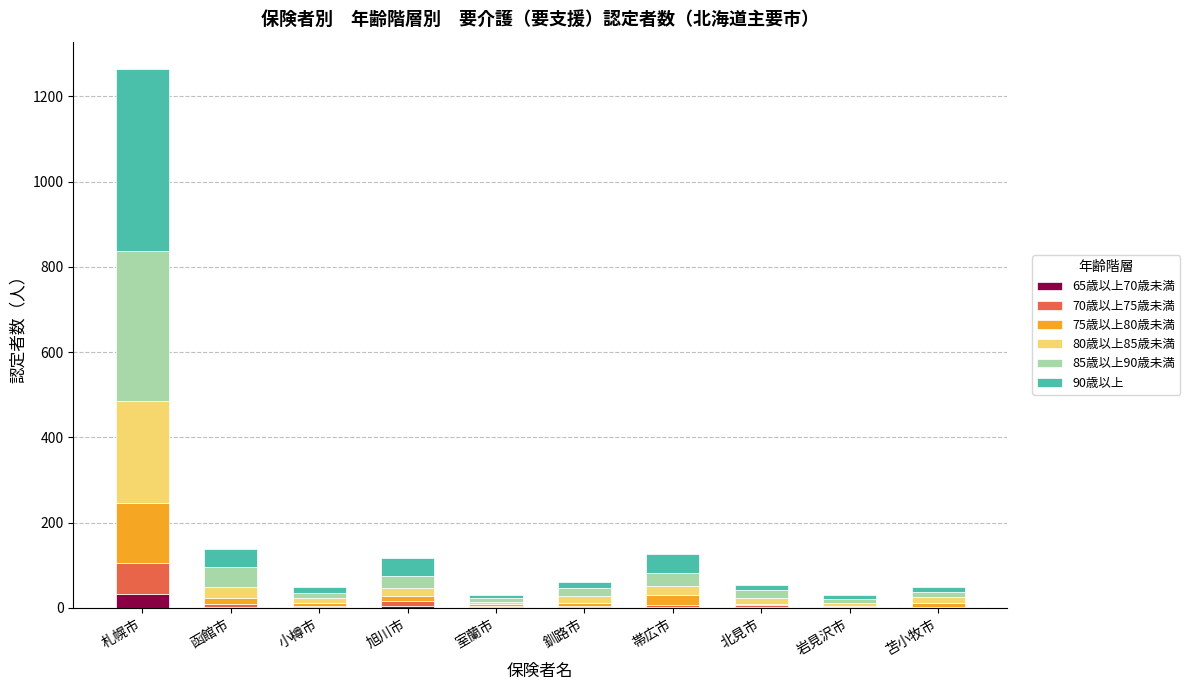

At which category is the sum across all series the highest?

札幌市